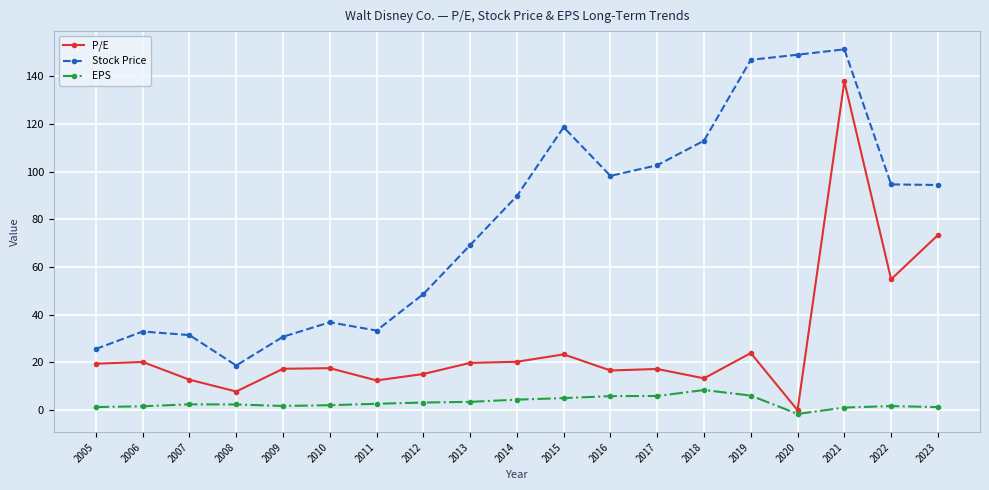

Rank the series at 2020 from lowest to highest value.

EPS, P/E, Stock Price